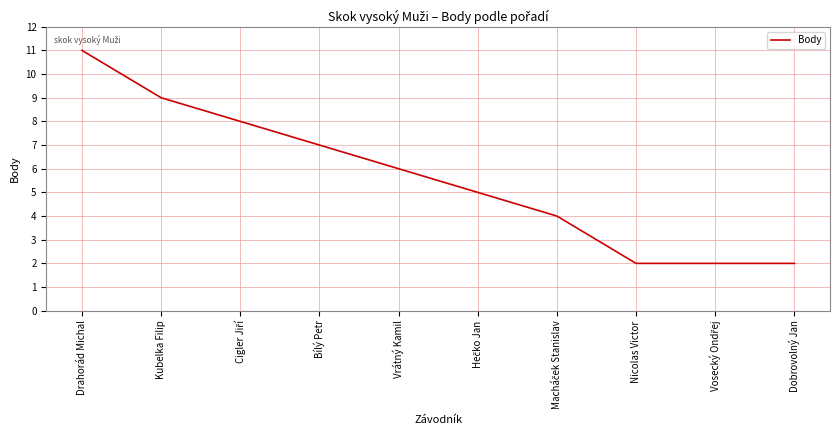

Read the value at Kubelka Filip.

9